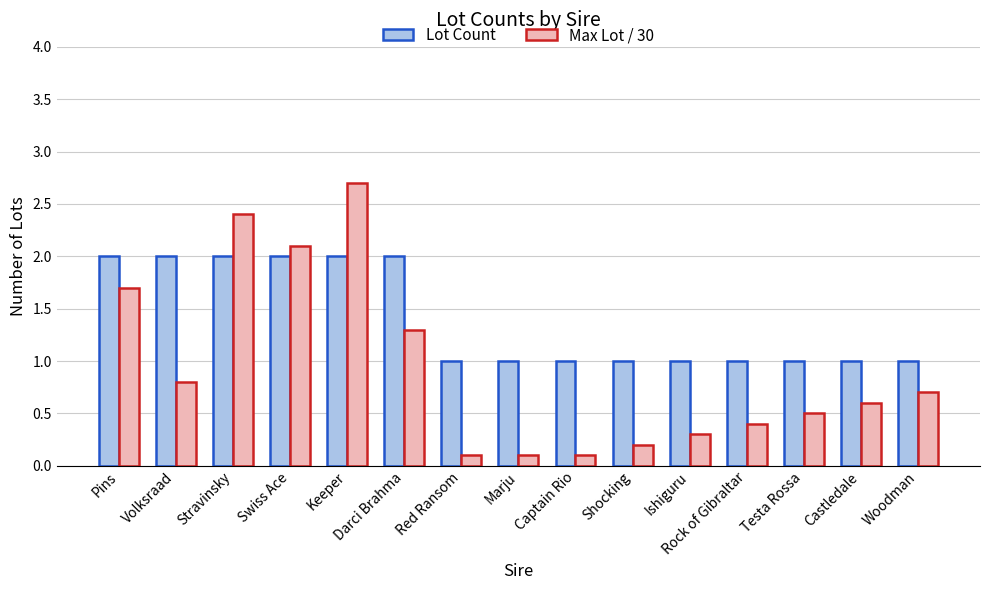

Rank the series by their average value, from lowest to highest.

Max Lot / 30, Lot Count